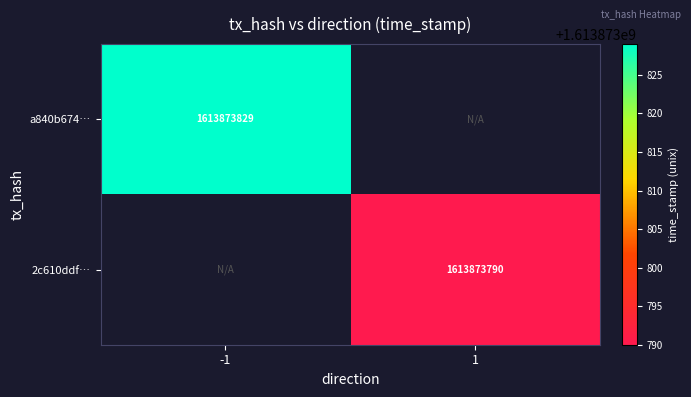

Reading left to right, extract all data points from this chart.

a840b674349462aa5545cf225ad479ba6be102a…: direction=-1	time_stamp=1613873829
2c610ddf6bea94d472af013d0daf99b76c0b6f4…: direction=1	time_stamp=1613873790